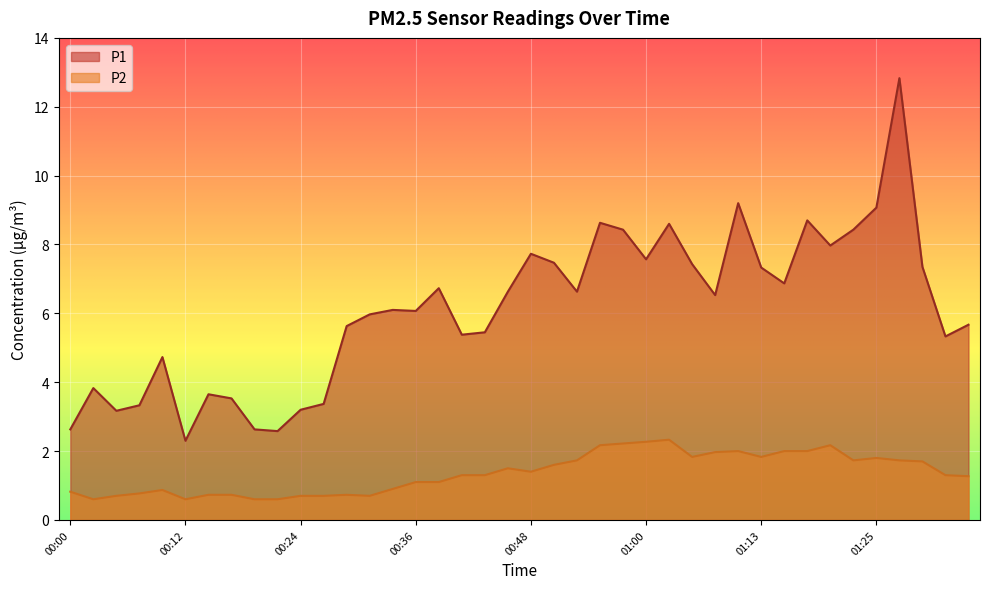

In P2, how many points are lower than both neighbors (excluding endpoints)?

7